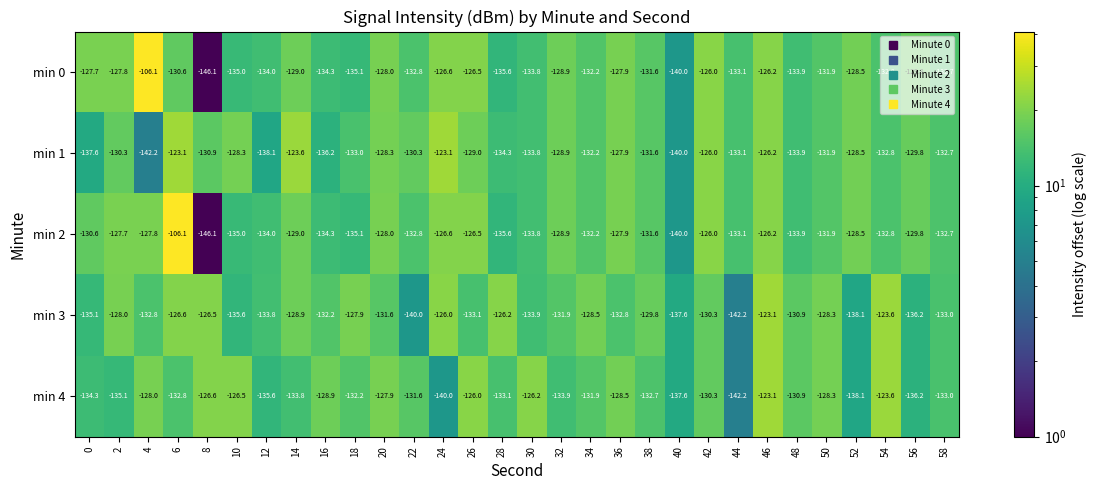

What is the maximum value shown in the chart?

-106.1